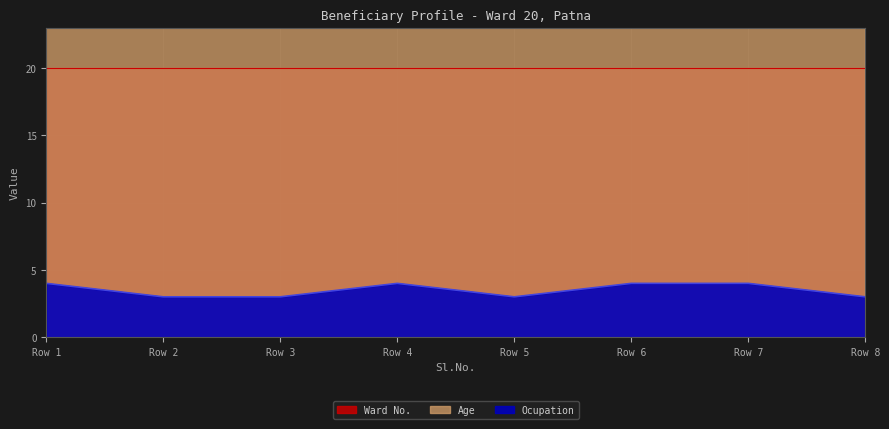

True or false: Ocupation and Age intersect in this chart.

False